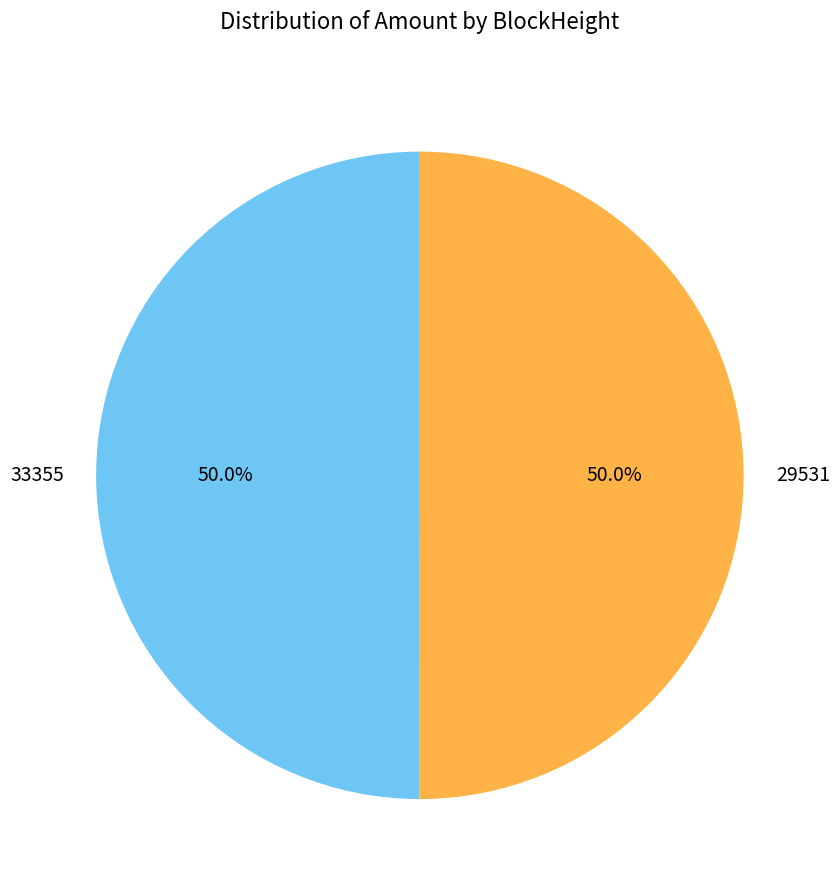

What percentage is NOT represented by 29531?

50.0%